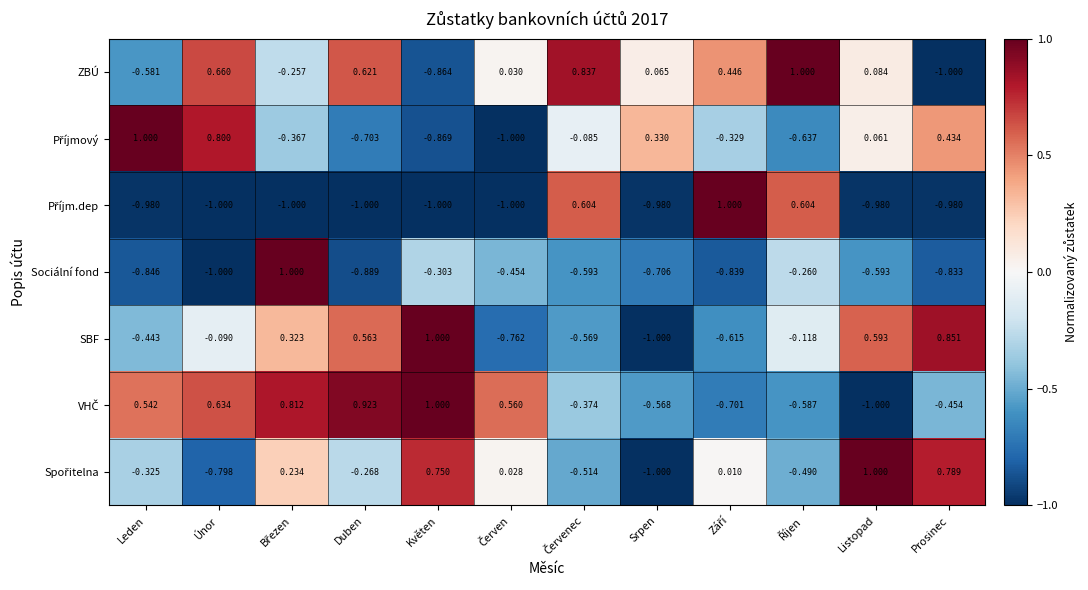

Which series has the largest total across all categories?

ZBÚ